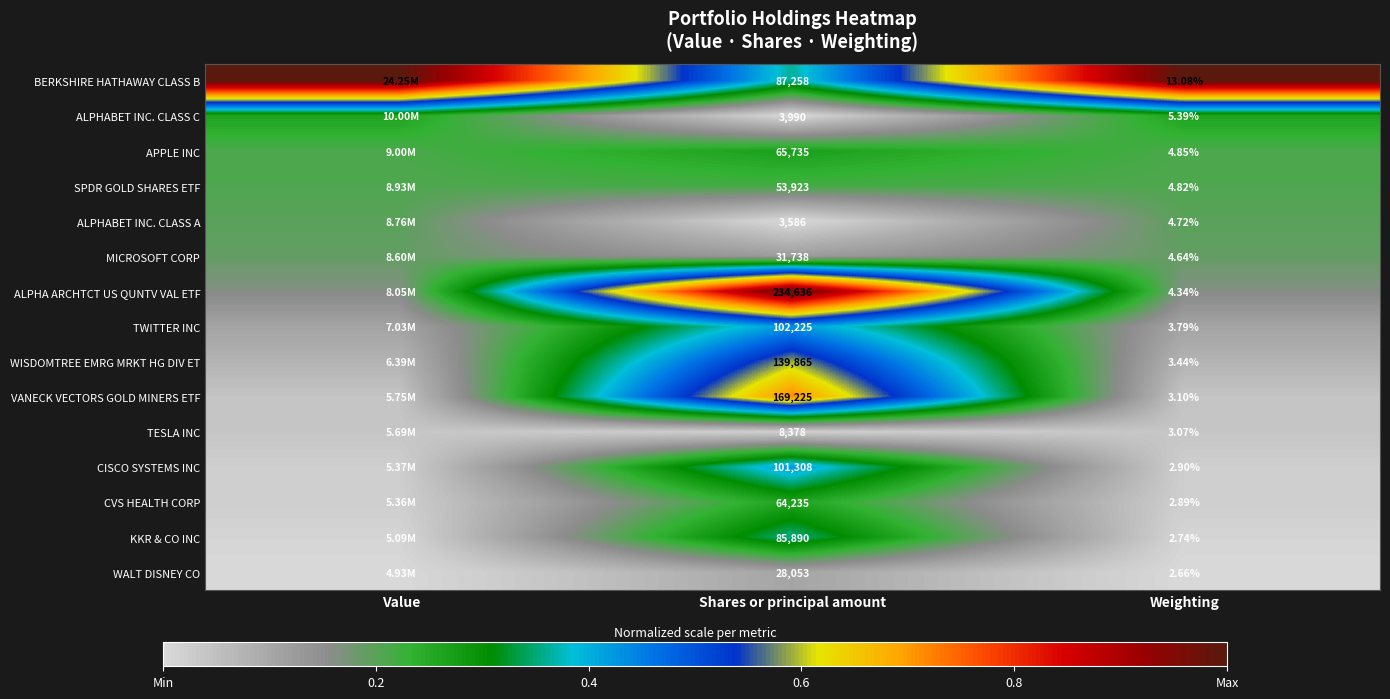

Rank the series at Shares or principal amount from highest to lowest value.

ALPHA ARCHTCT US QUNTV VAL ETF, VANECK VECTORS GOLD MINERS ETF, WISDOMTREE EMRG MRKT HG DIV ET, TWITTER INC, CISCO SYSTEMS INC, BERKSHIRE HATHAWAY CLASS B, KKR & CO INC, APPLE INC, CVS HEALTH CORP, SPDR GOLD SHARES ETF, MICROSOFT CORP, WALT DISNEY CO, TESLA INC, ALPHABET INC. CLASS C, ALPHABET INC. CLASS A